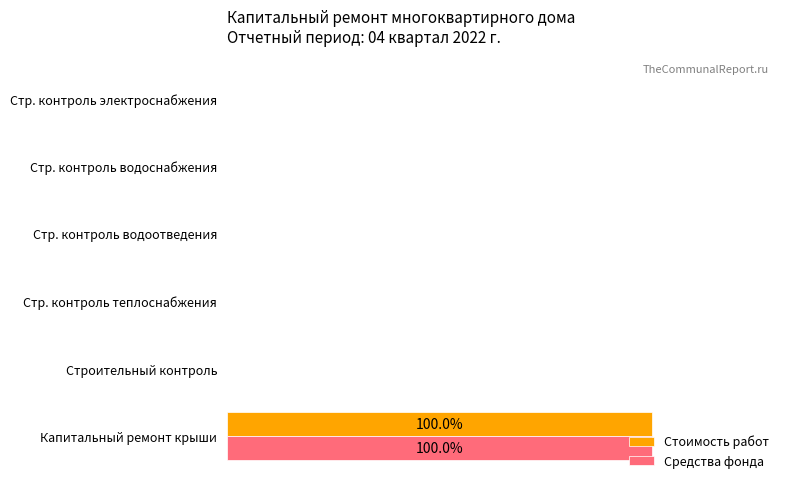

What are all the series names shown in the legend?

Стоимость работ, Средства фонда